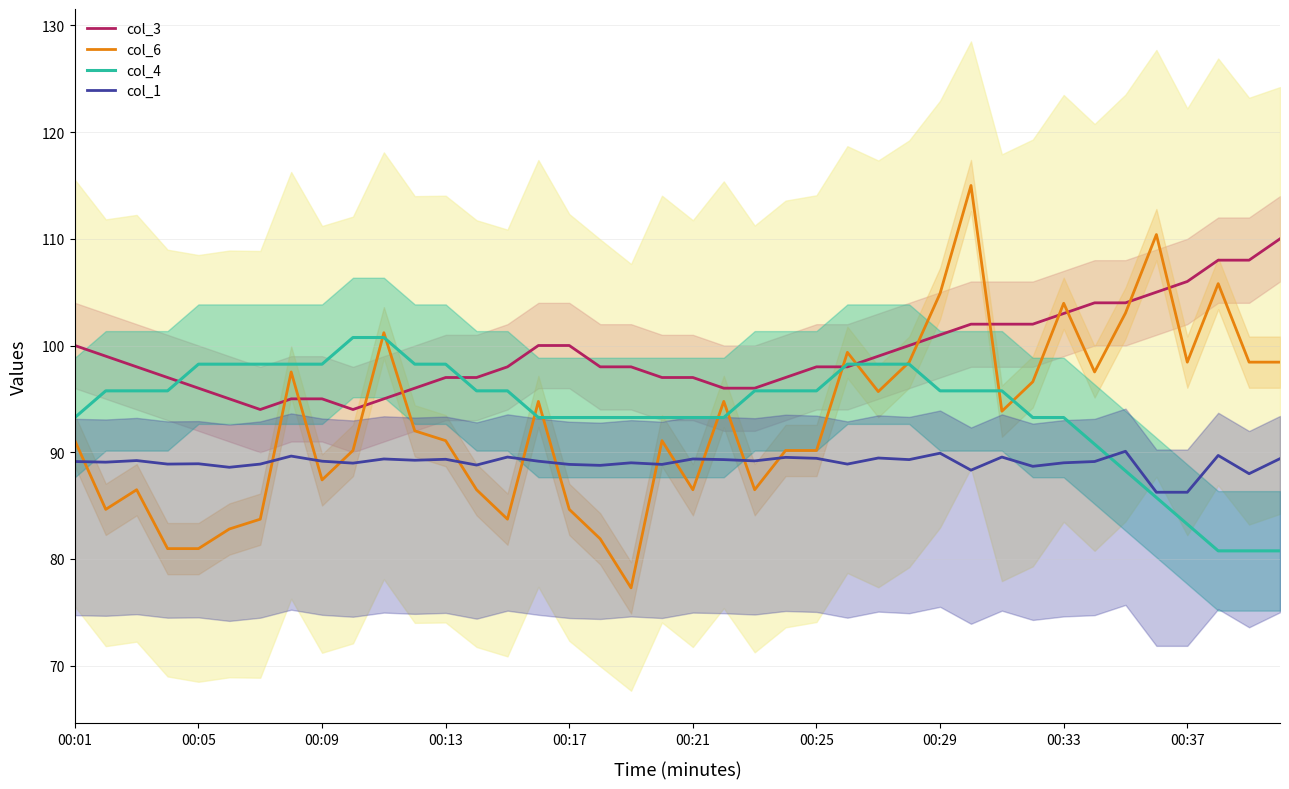

True or false: col_4 has more than 2 points higher than both neighbors.

False